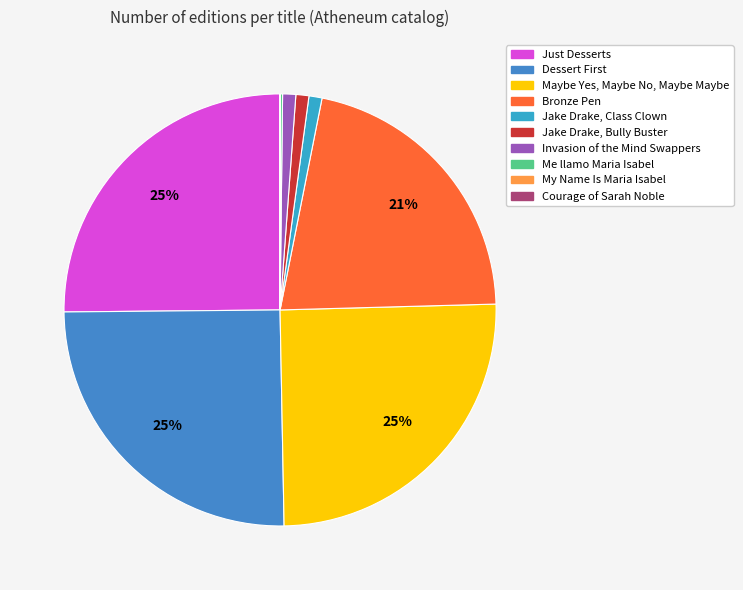

How many segments does this pie chart have?

10